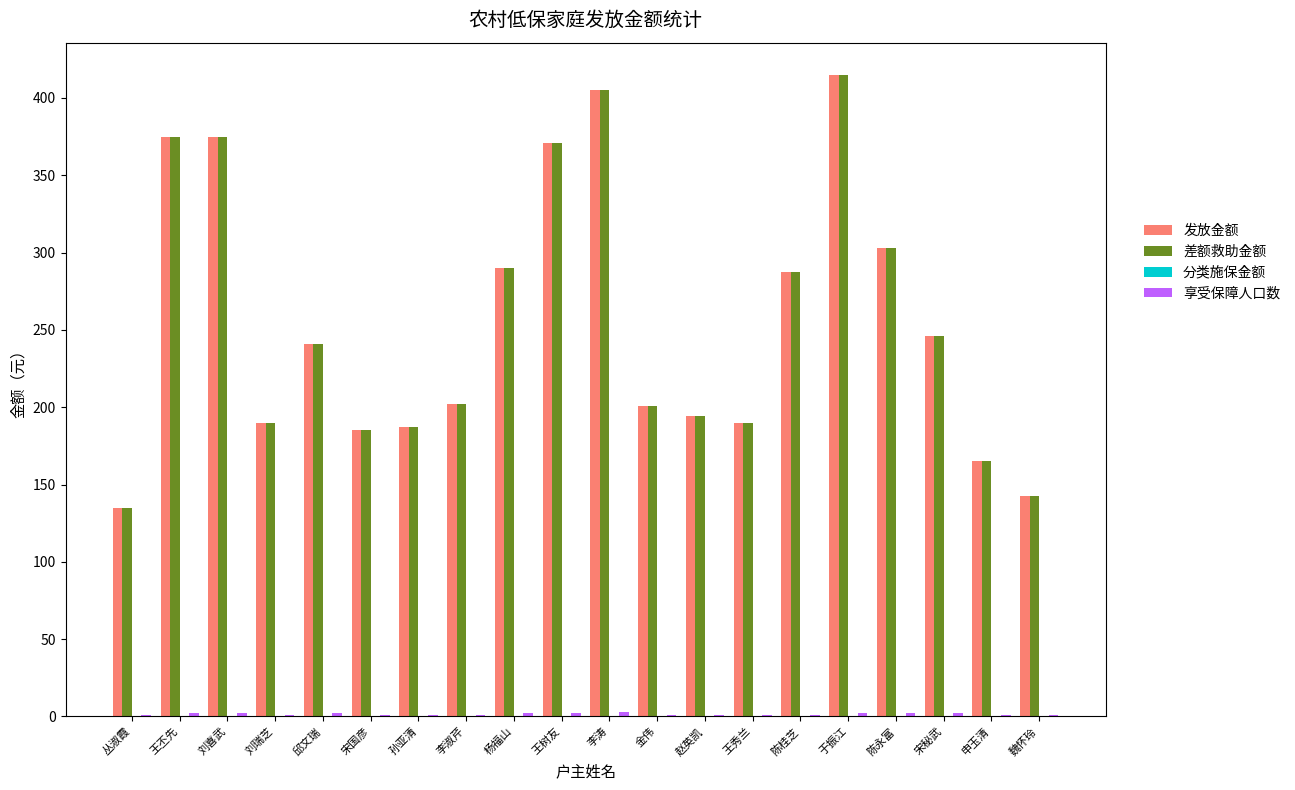

The 发放金额 series shows 245.0 at 魏怀玲. True or false?

False